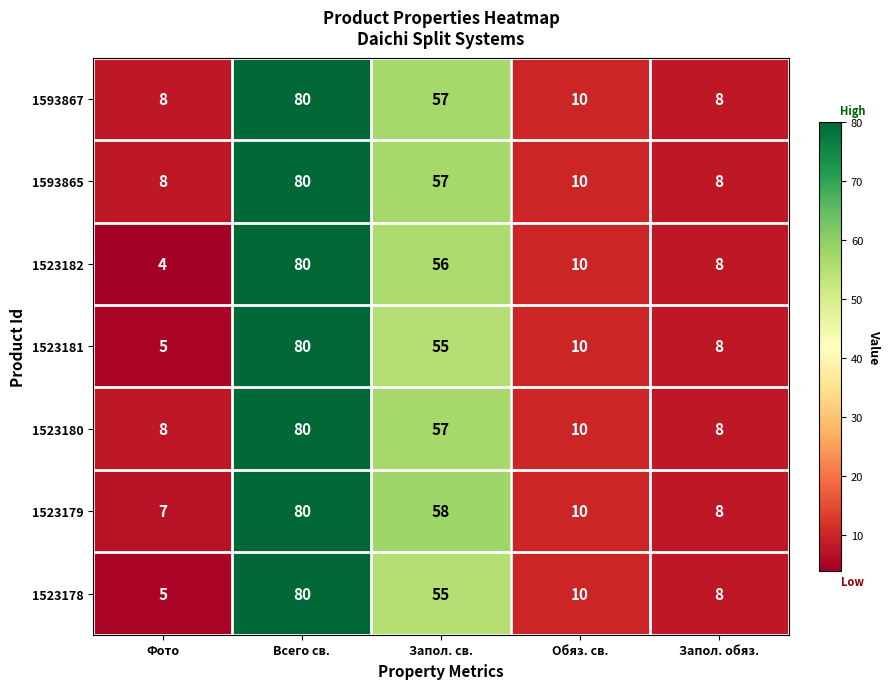

Which category has the lowest value across all series?

Фото